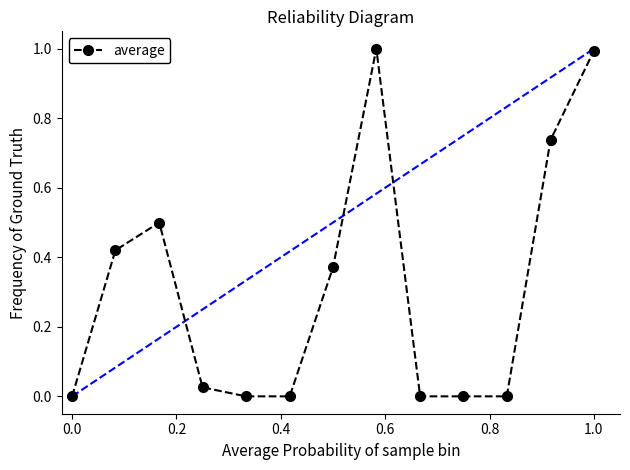

What is the greatest value displayed?

1.0